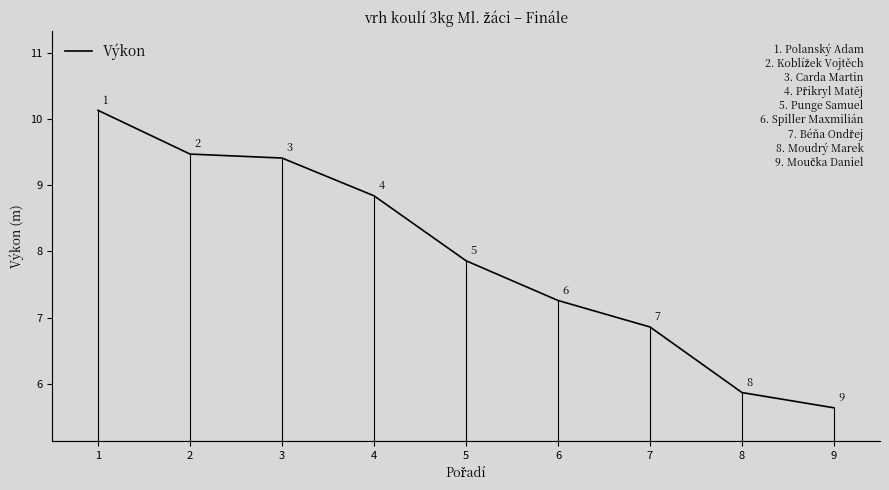

Which has a higher value, 2 or 3?

2